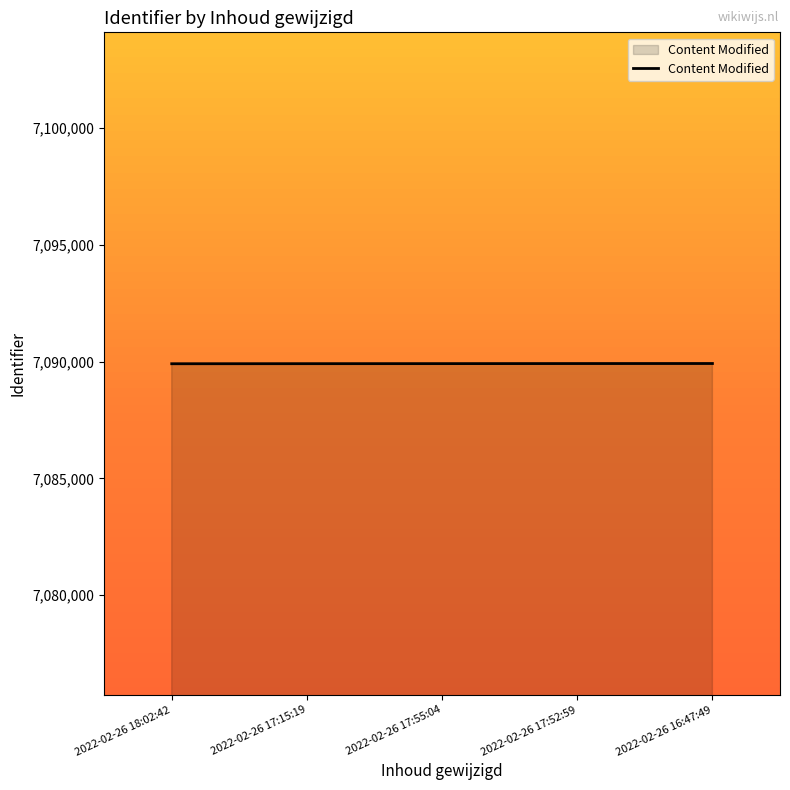

What is the smallest value displayed?

7089912